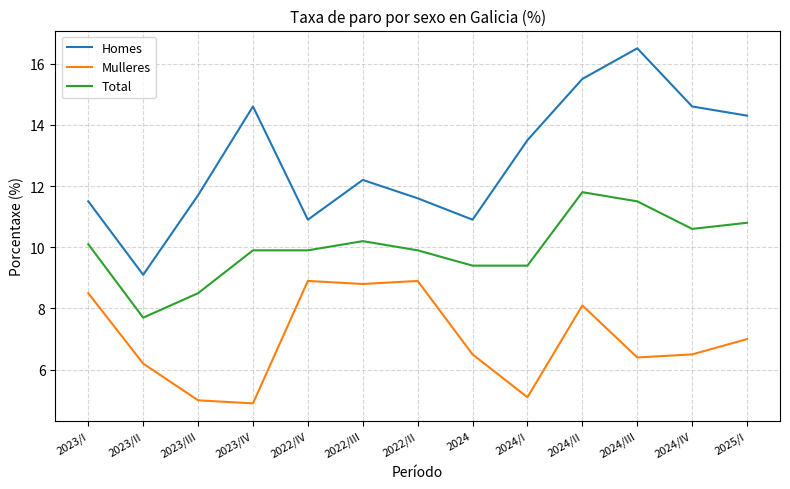

Between 2023/IV and 2024, which series saw the biggest shift?

Homes